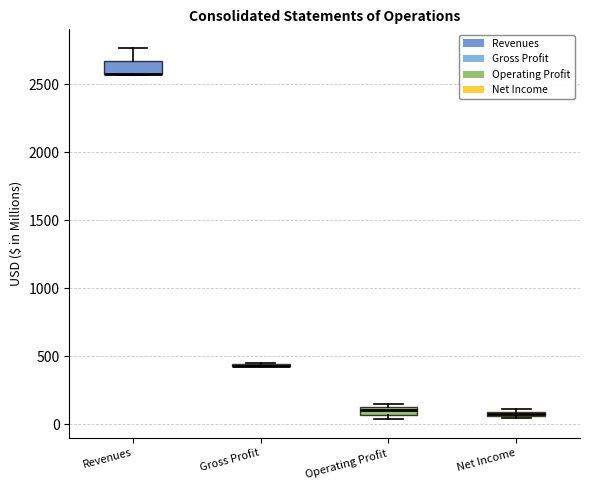

Where does the upper whisker of the box for Revenues end on the y-axis? The values are not printed on the chart, so give them approximately, as read against the axis.

2750